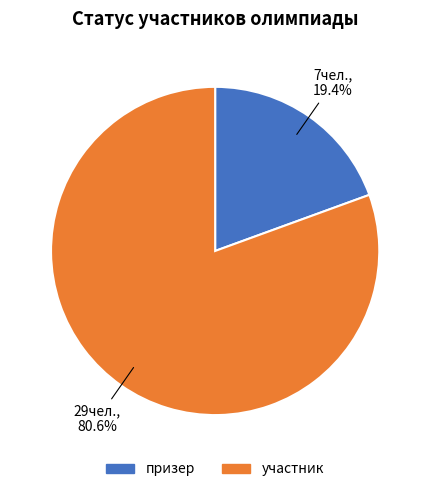

What percentage is the участник slice, to the nearest percent?

81%